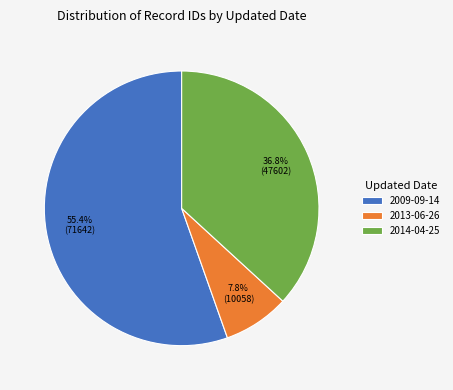

Is 2009-09-14 the majority of the pie?

Yes